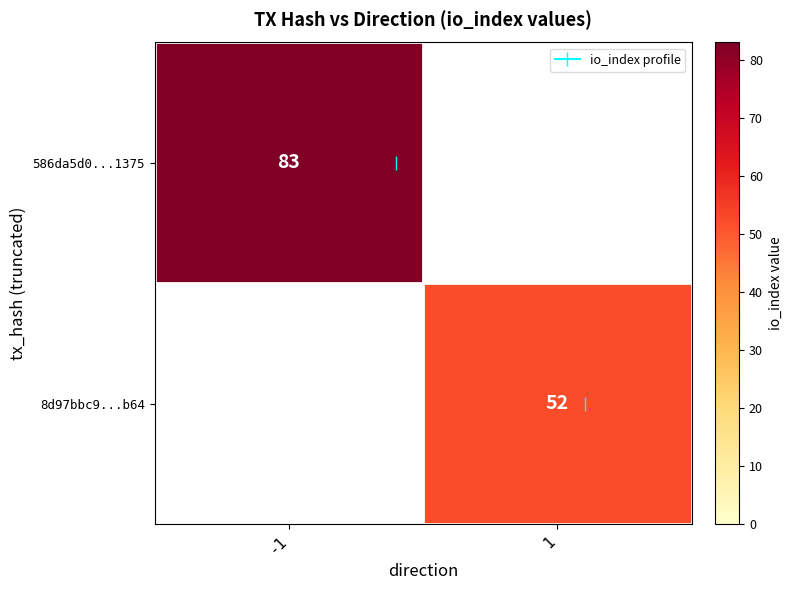

List the labels in order of 586da5d0...1375 value, largest first.

-1, 1